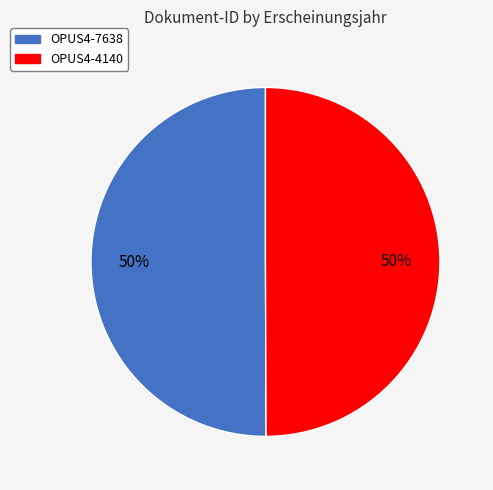

Is the sum of OPUS4-7638 and OPUS4-4140 greater than half?

Yes